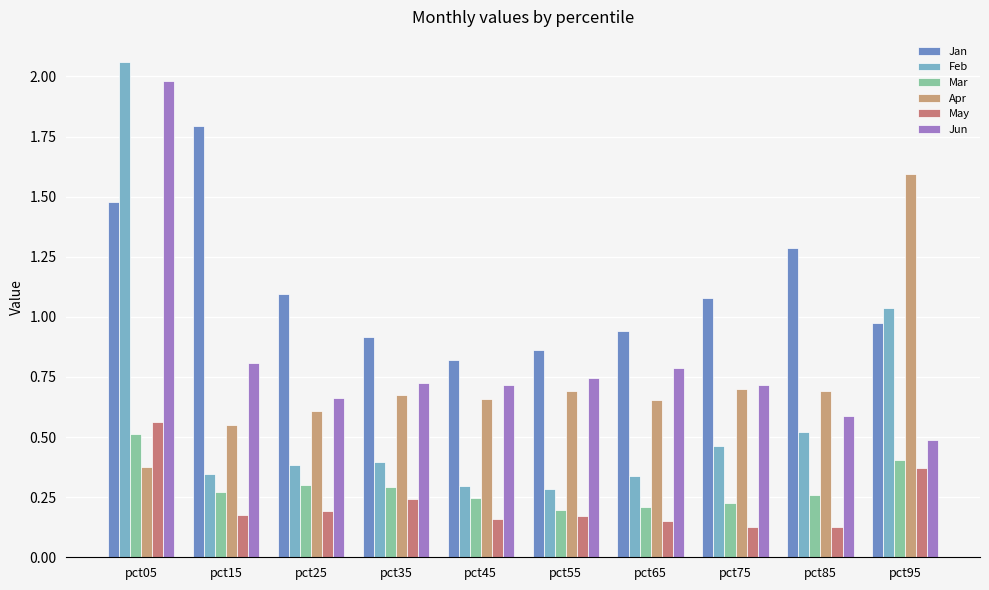

What is the difference between the Jan values at pct05 and pct85?

0.2